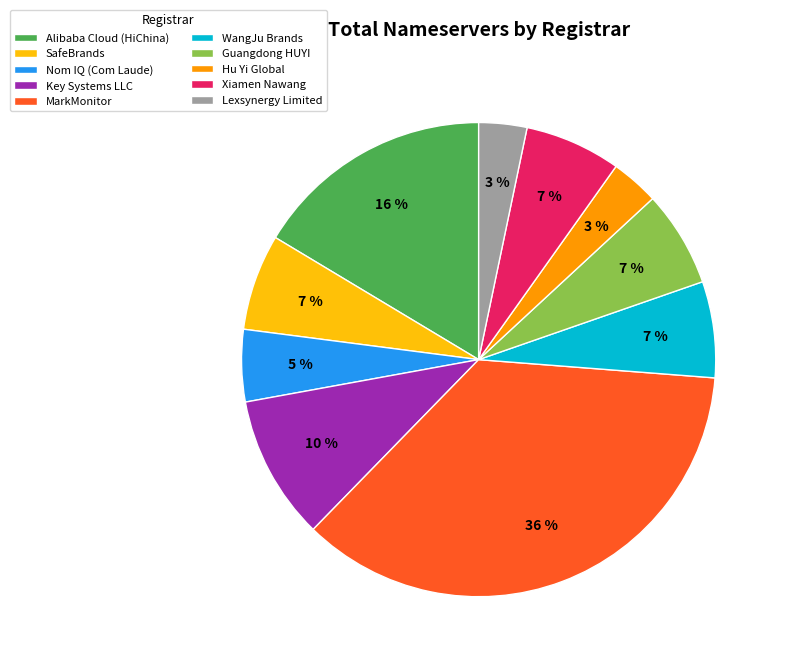

Count the number of slices in the pie.

10